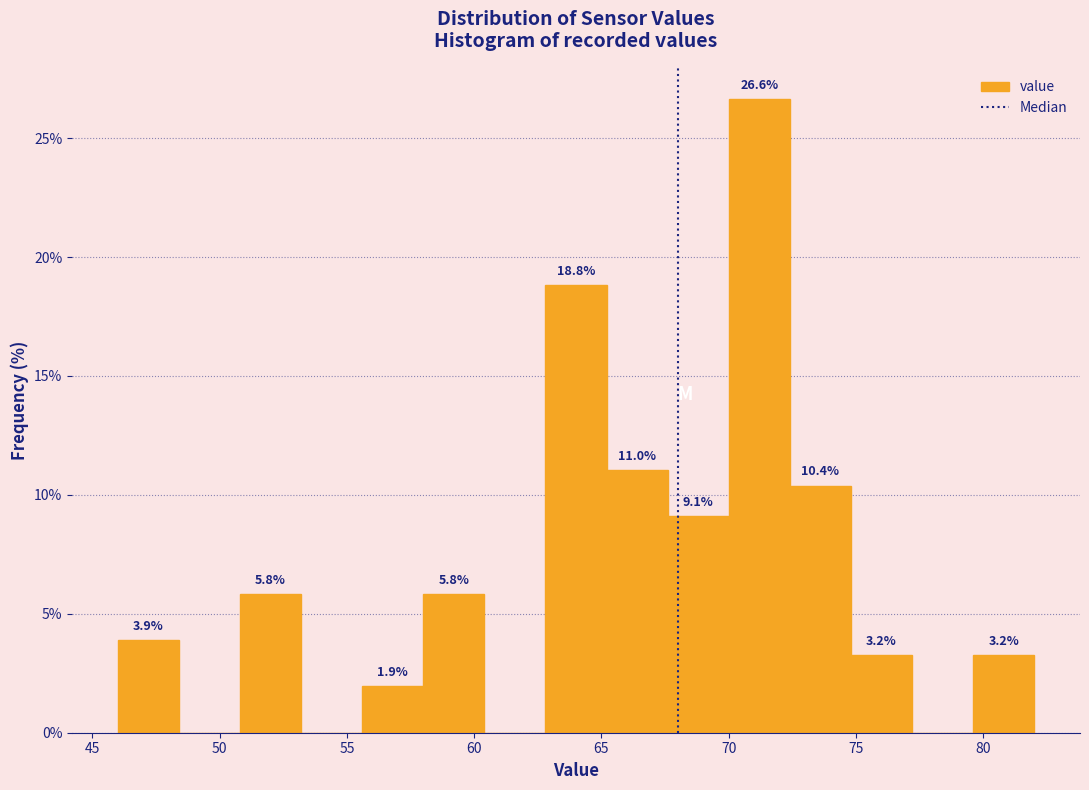

Which range on the x-axis has the tallest bar?

70.0 to 72.4